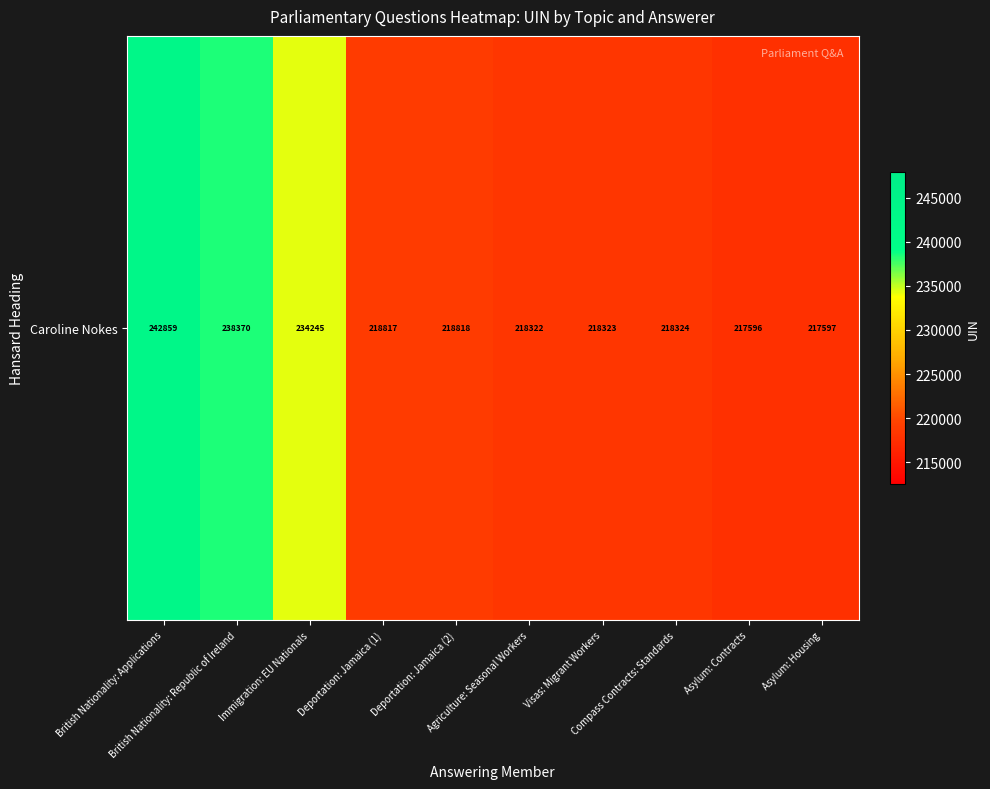

What is the sum of all values?

2243271